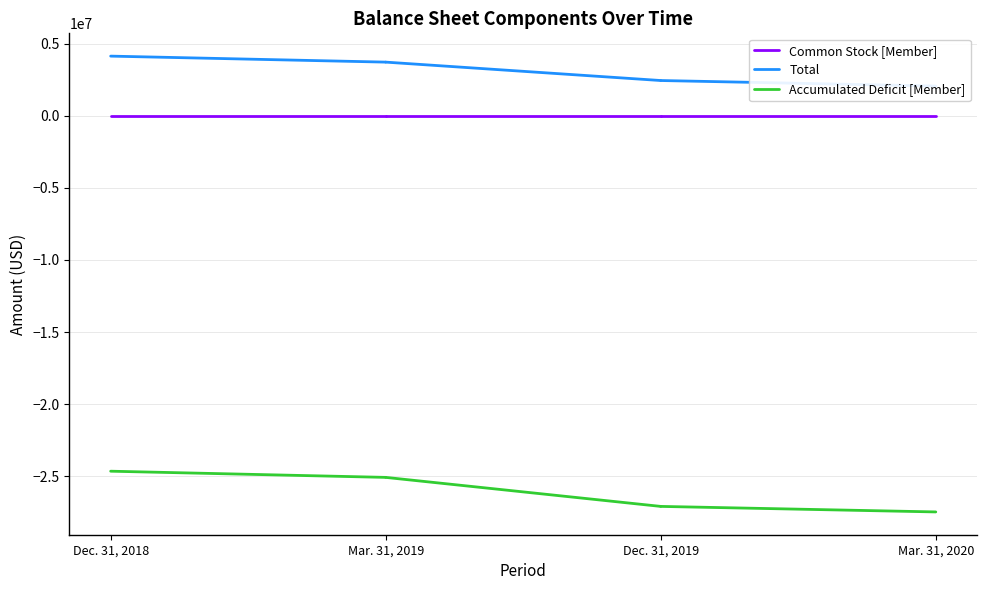

Count the number of data series in this chart.

3